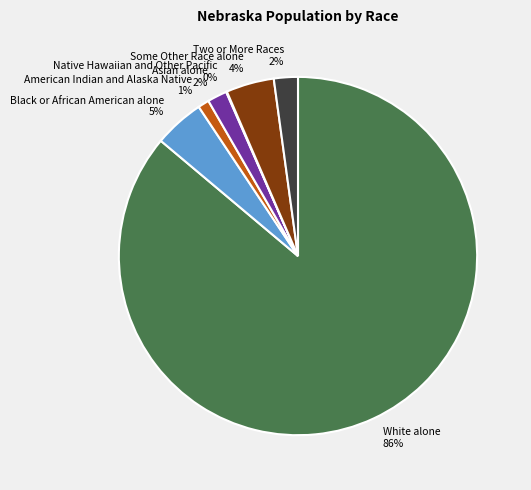

Which slice represents more than half of the pie?

White alone